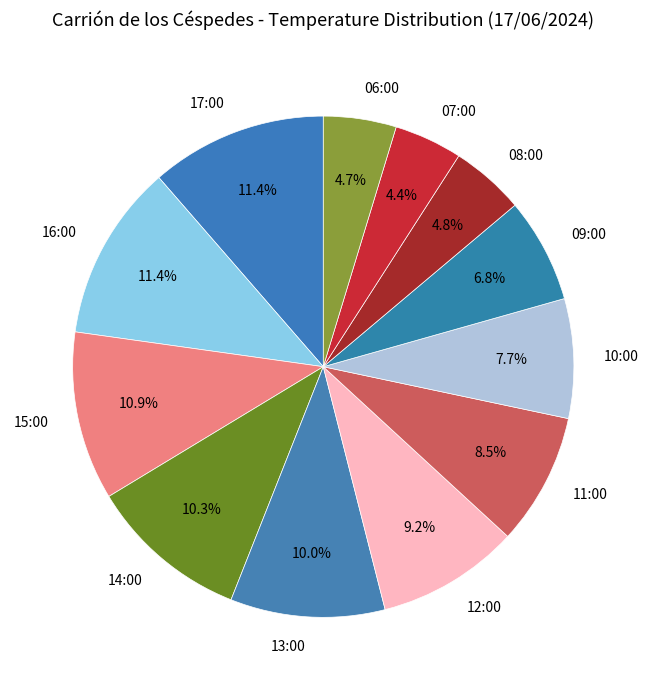

How many slices are in this pie chart?

12